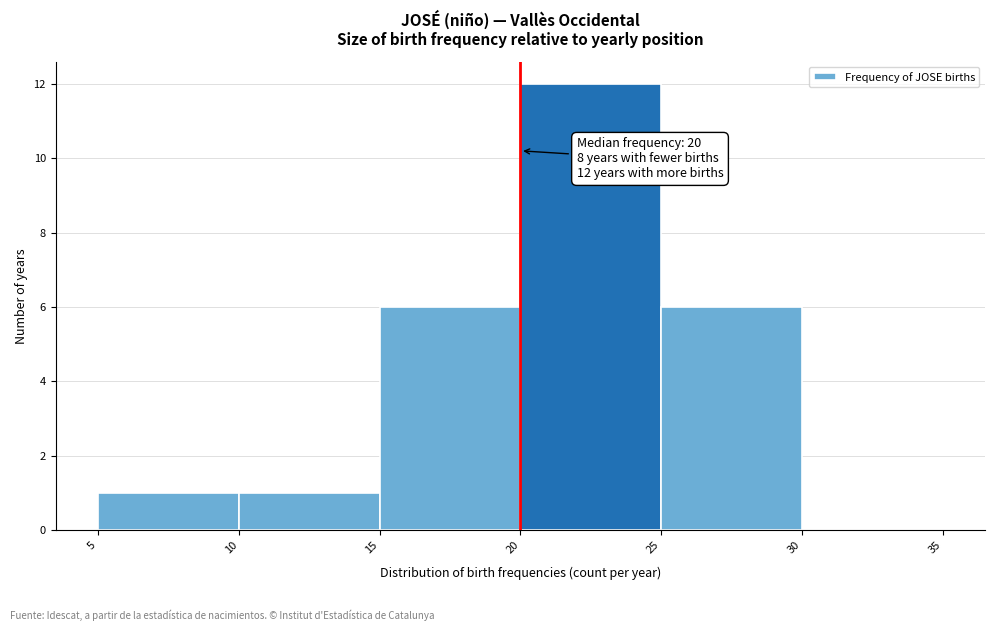

Which range on the x-axis has the tallest bar?

20 to 25